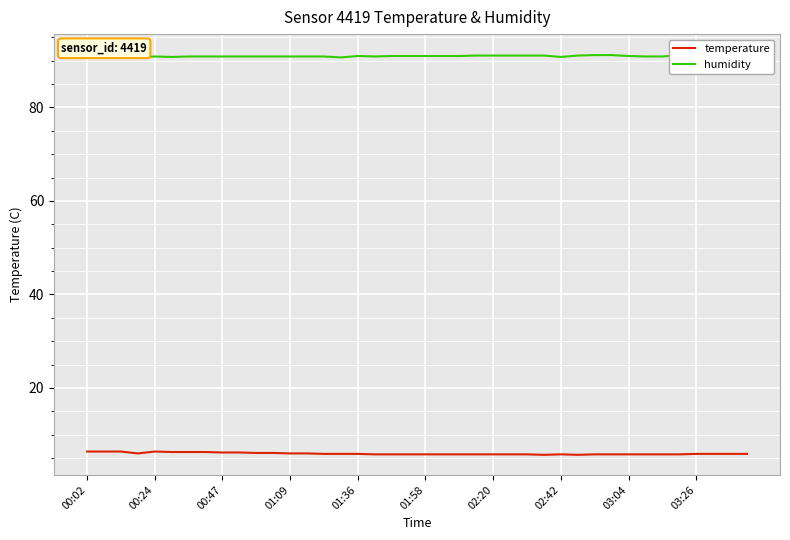

What is the value of the humidity point at the 7th from the left?

90.9